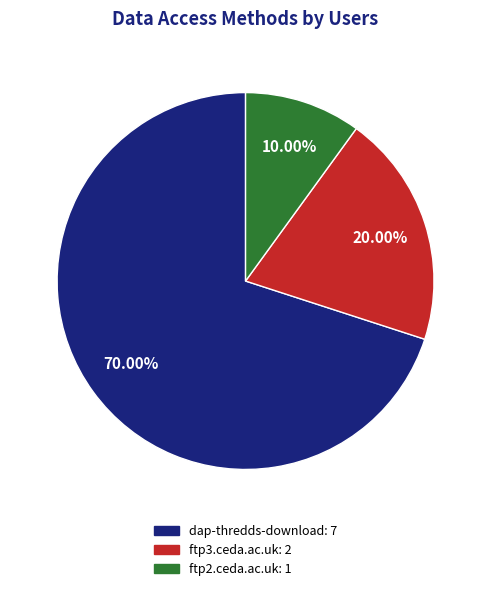

Does ftp2.ceda.ac.uk account for over 50% of the chart?

No